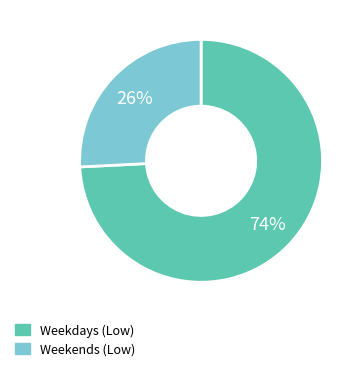

To the nearest percent, what is the average slice percentage?

50%